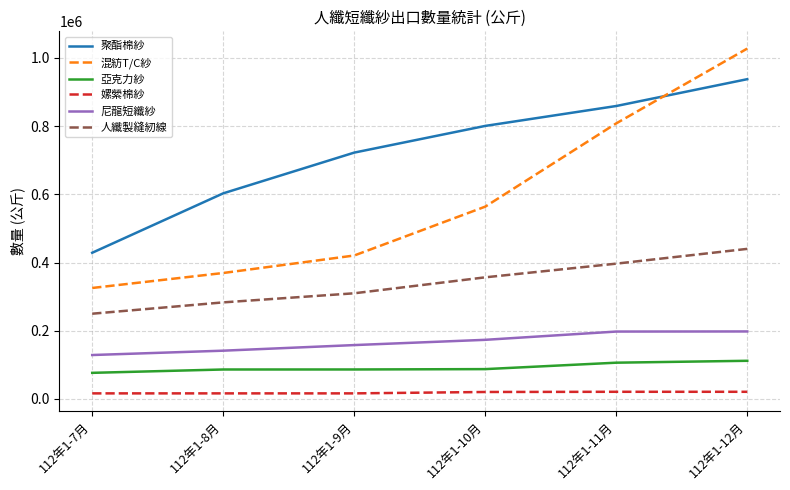

Which label corresponds to the largest value in the chart?

112年1-12月